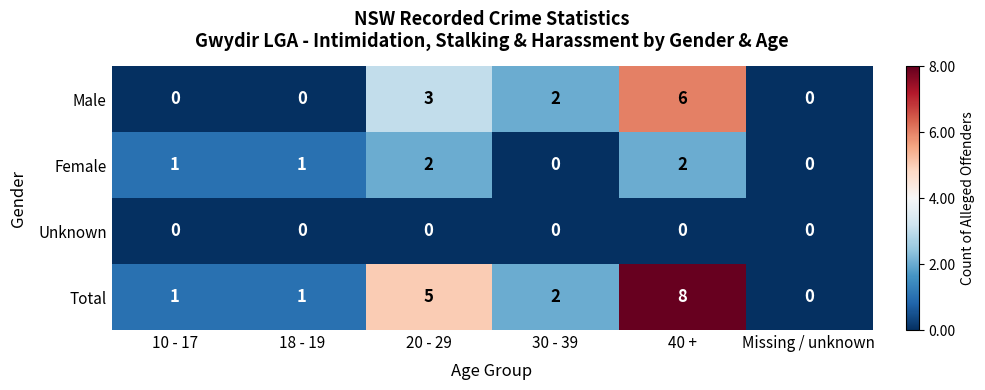

At which category is the sum across all series the highest?

40 +